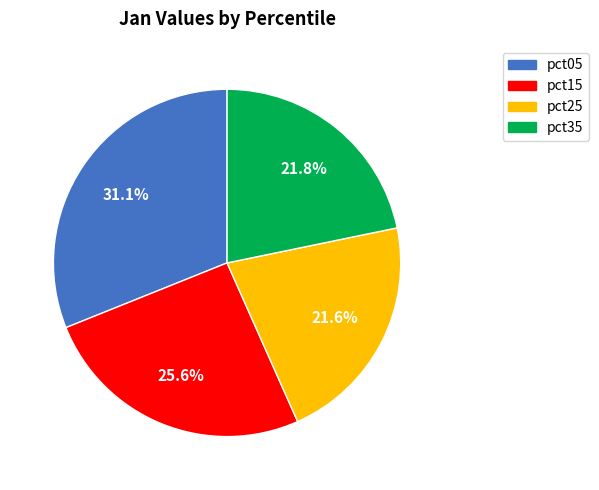

What percentage is the pct05 slice, to the nearest percent?

31%